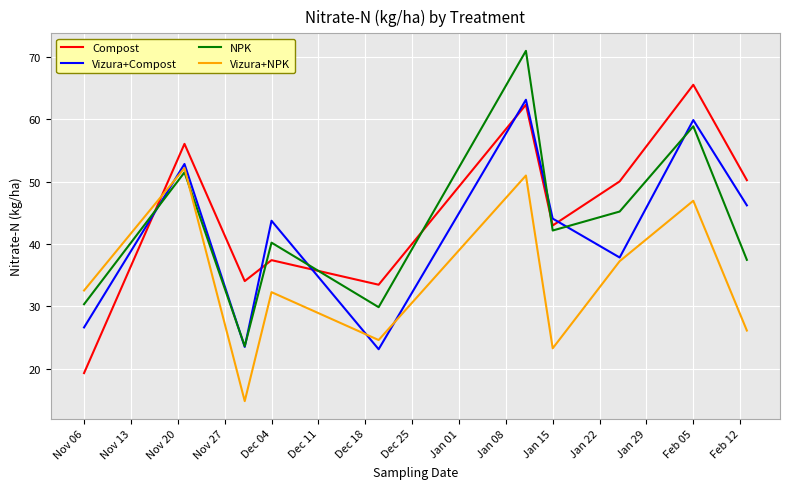

What is the maximum value for Vizura+NPK?

52.1